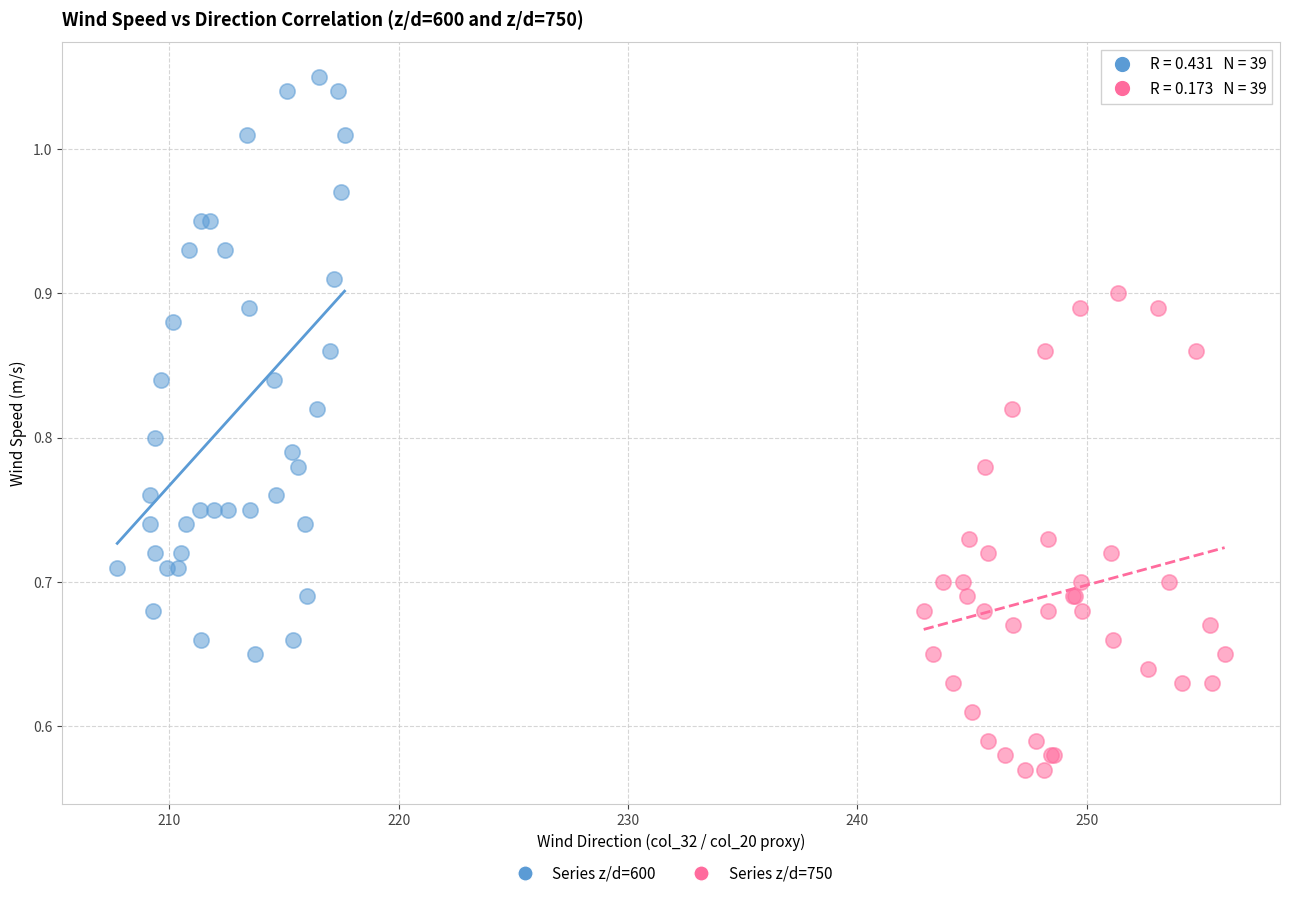

Which series reaches the maximum Y coordinate?

Series z/d=600